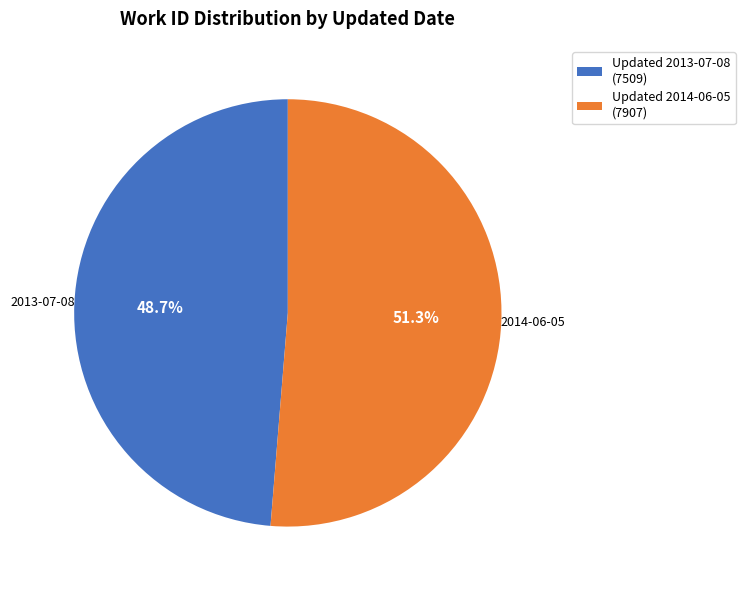

What is the largest slice in the pie chart?

Updated 2014-06-05 (7907)